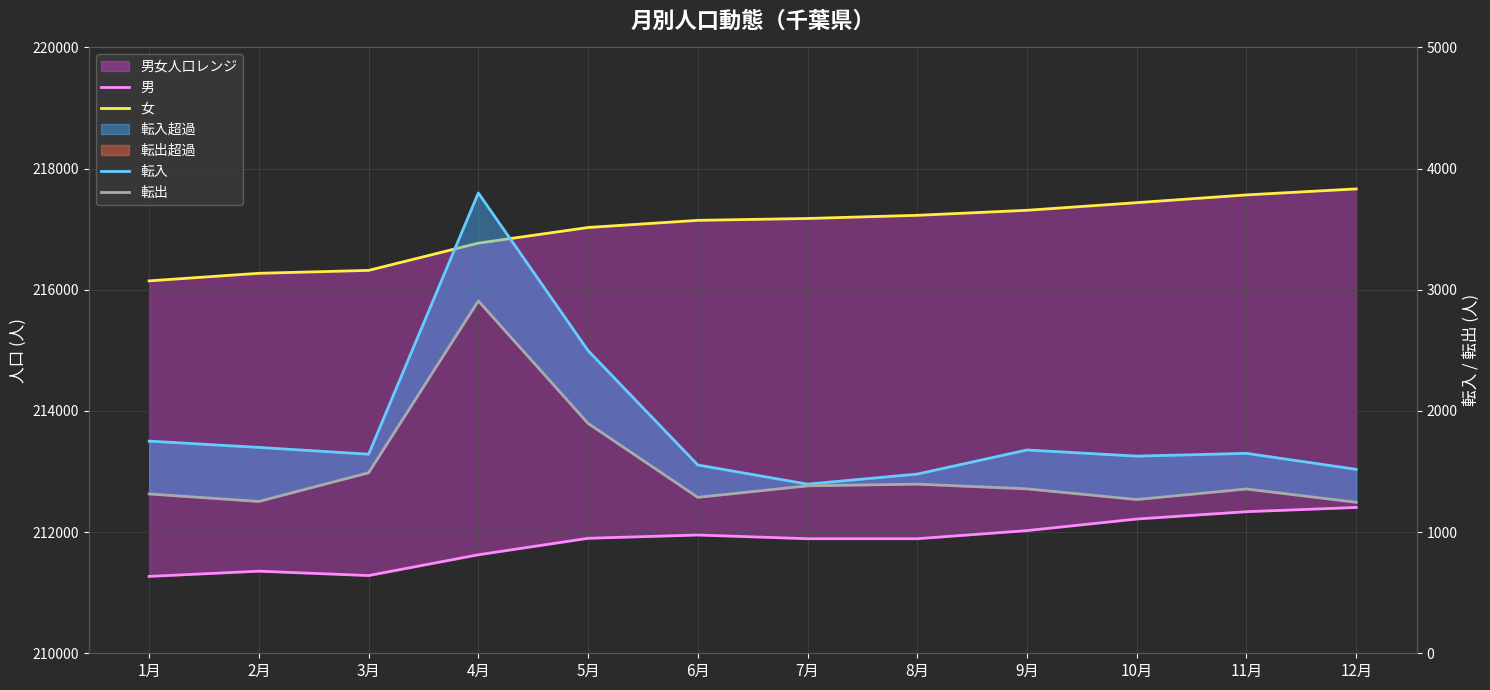

What is the difference between the second highest and minimum values in the 転入 series?

1102